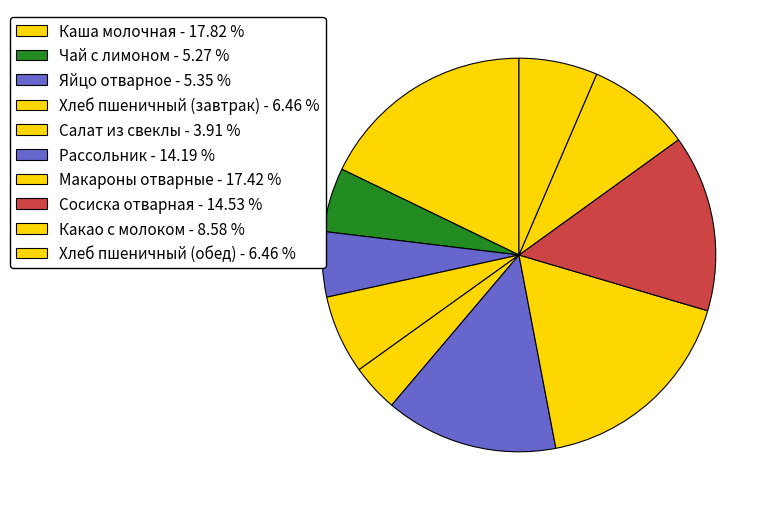

How many slices are in this pie chart?

10